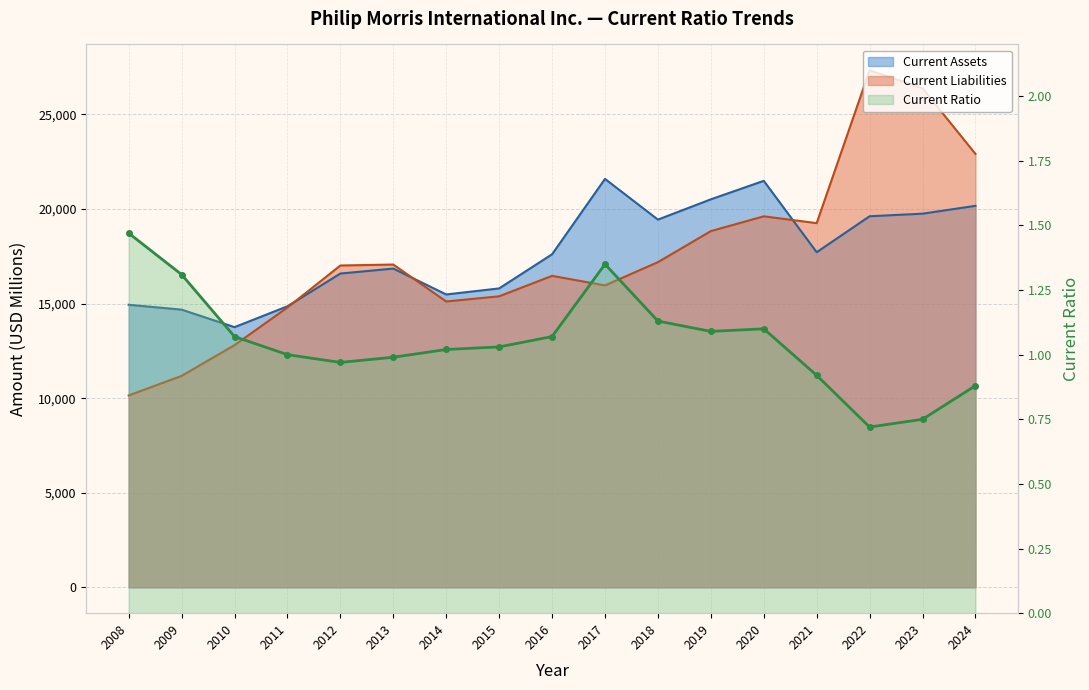

Does the chart have visible grid lines?

Yes